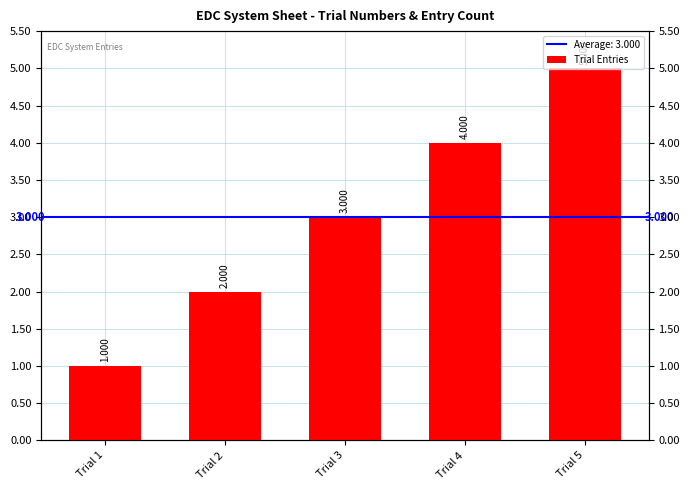

What is the value of the 1st bar from the left?

1